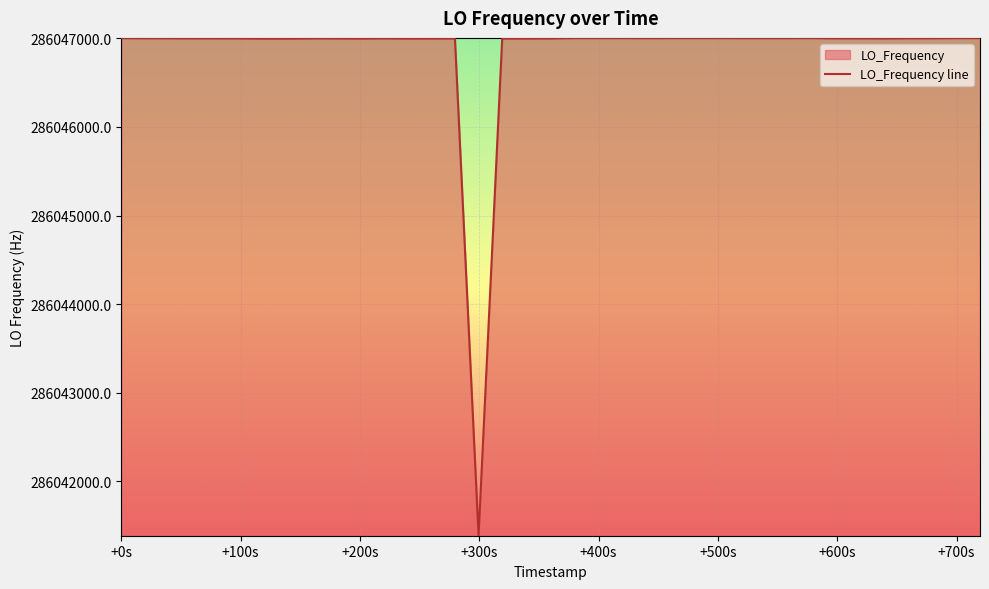

True or false: the data has more than 2 interior local peaks.

True